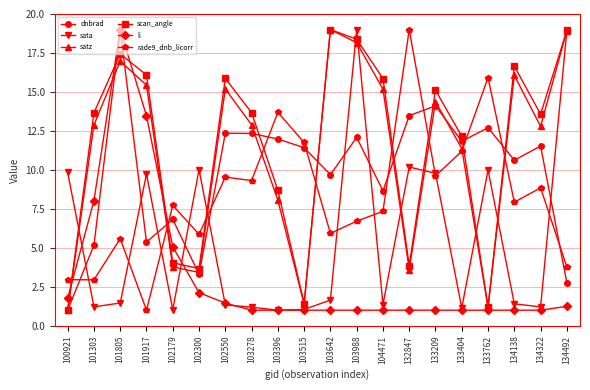

What is the sum of all dnbrad values?

196.2